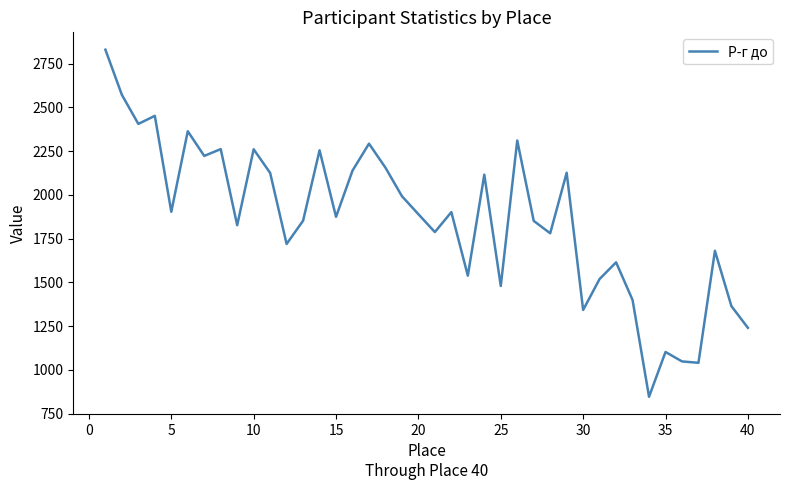

What is the maximum value shown in the chart?

2829